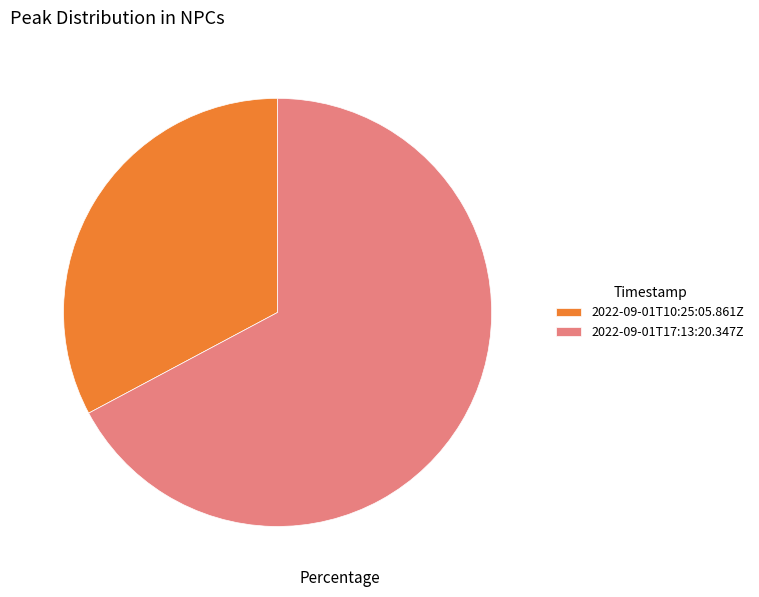

What is the ratio of the value at 2022-09-01T10:25:05.861Z to the value at 2022-09-01T17:13:20.347Z?

0.5